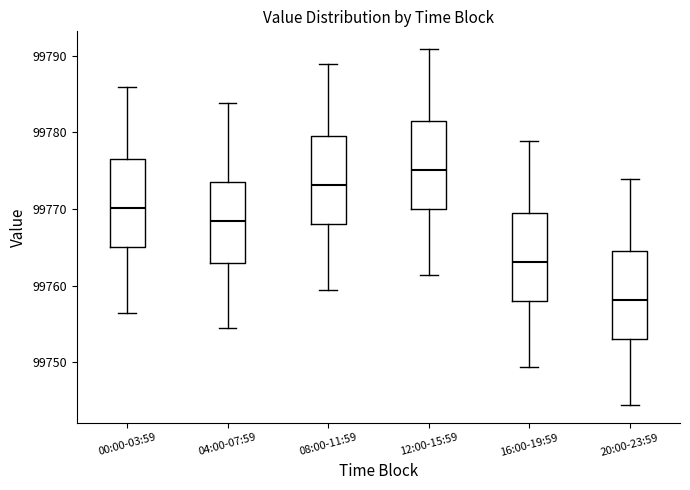

Where does the upper whisker of the box for 00:00-03:59 end on the y-axis? The values are not printed on the chart, so give them approximately, as read against the axis.

99786